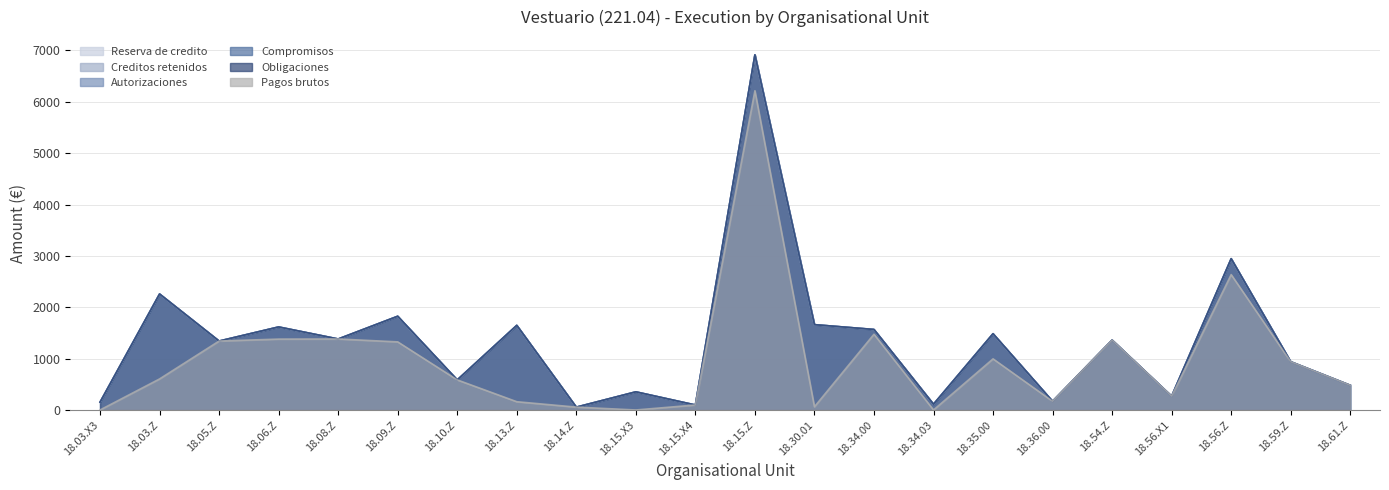

True or false: Pagos brutos has a value of 2347.9 at 18.06.Z.

False